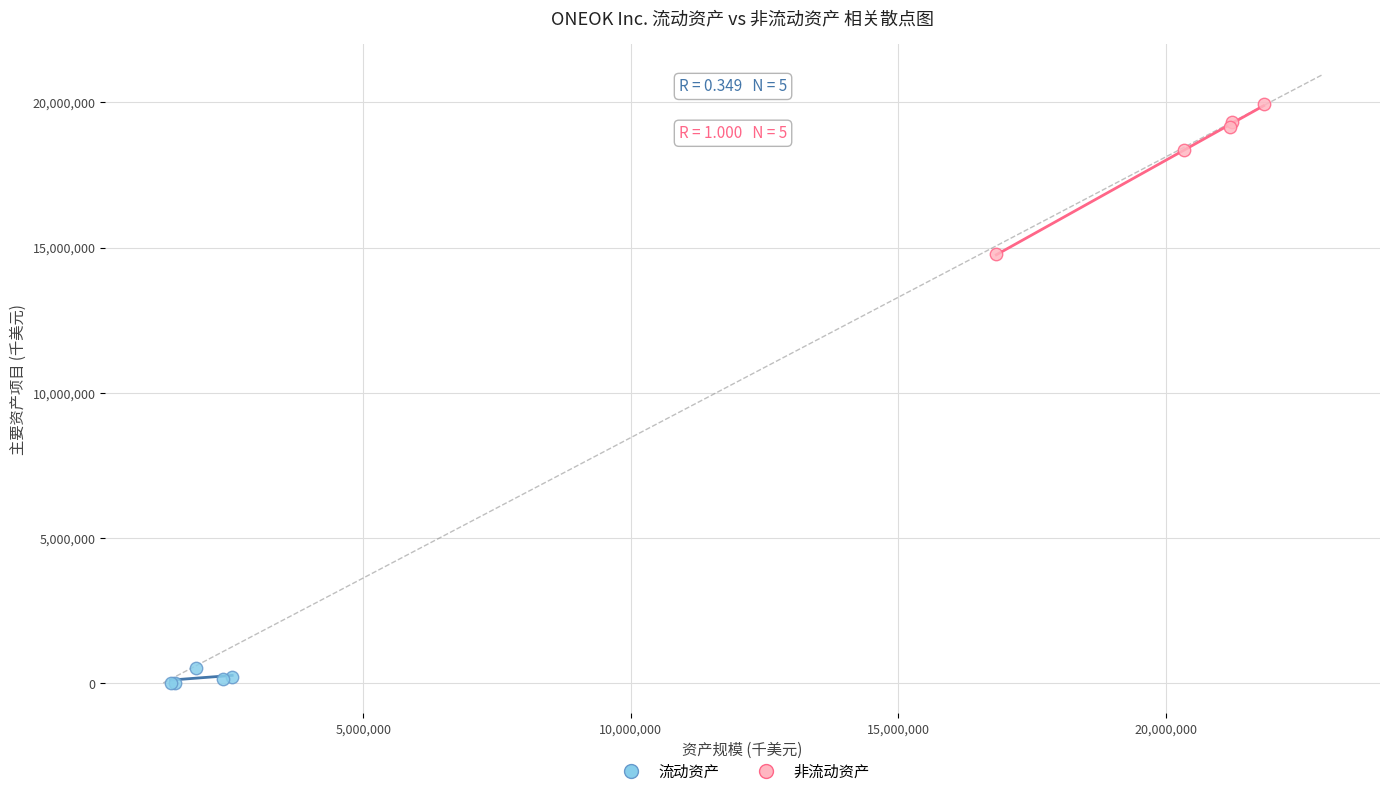

Which series has the largest Y range (max minus min)?

非流动资产